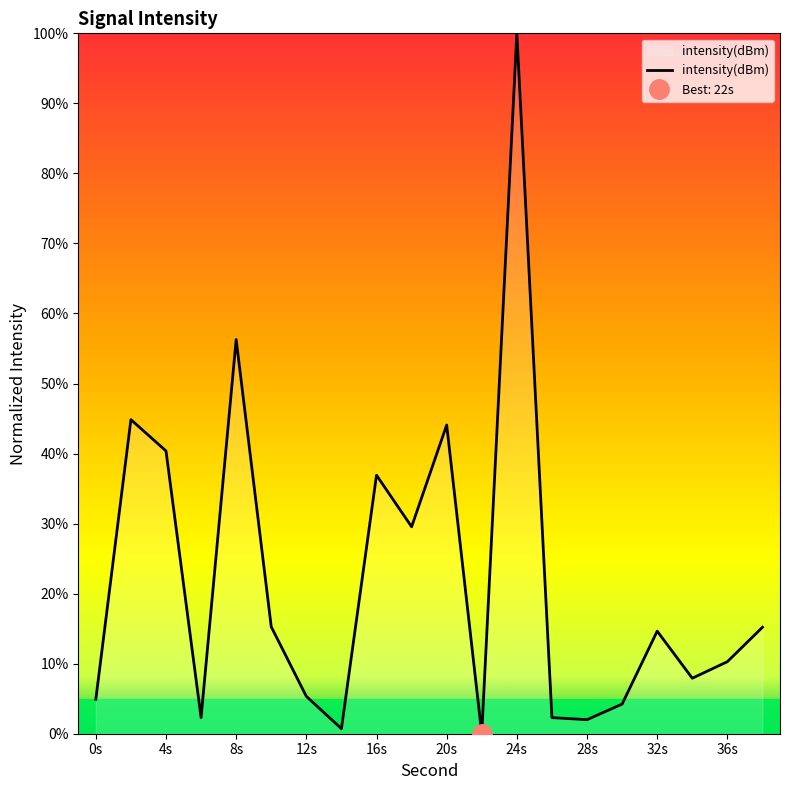

The value of intensity(dBm) at 12s is 5.3. True or false?

True